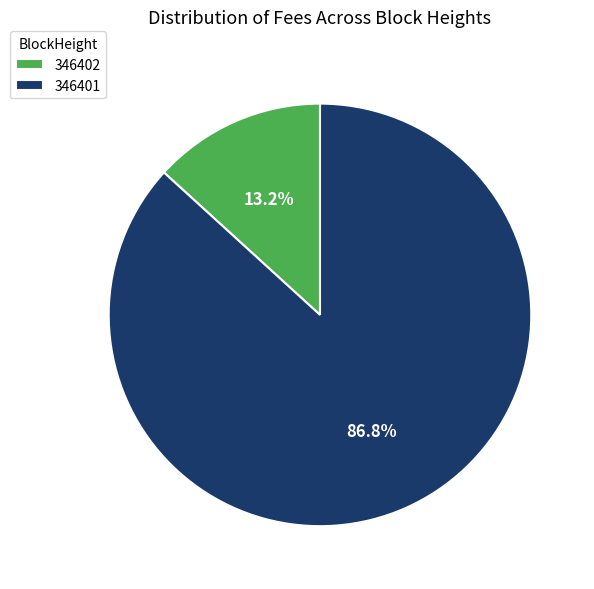

Which has a higher value, 346402 or 346401?

346401